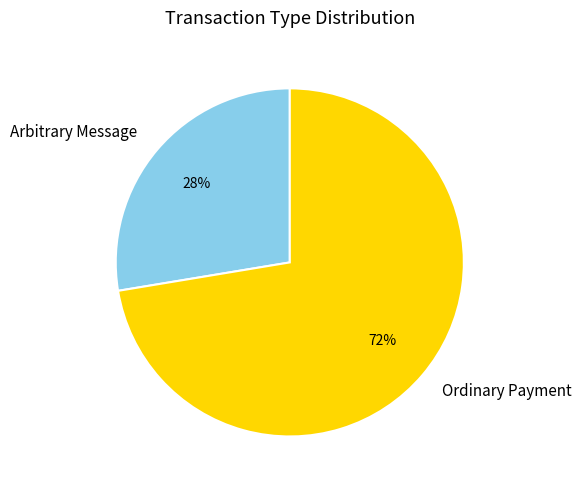

Which category has the smallest portion of the pie?

Arbitrary Message